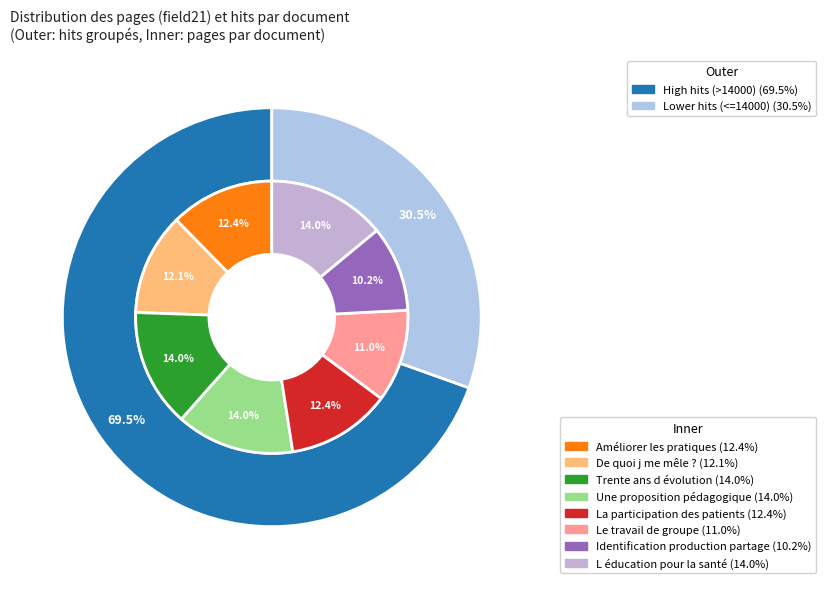

Between Identification production partage and De quoi j me mêle ?, which is larger?

De quoi j me mêle ?